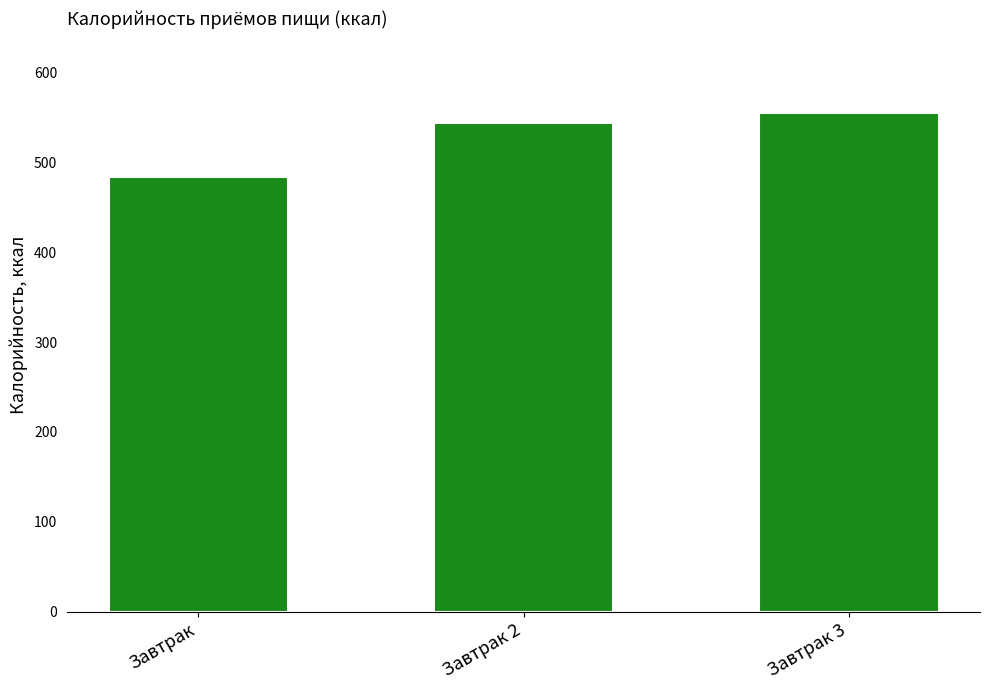

Which label corresponds to the largest value in the chart?

Завтрак 3